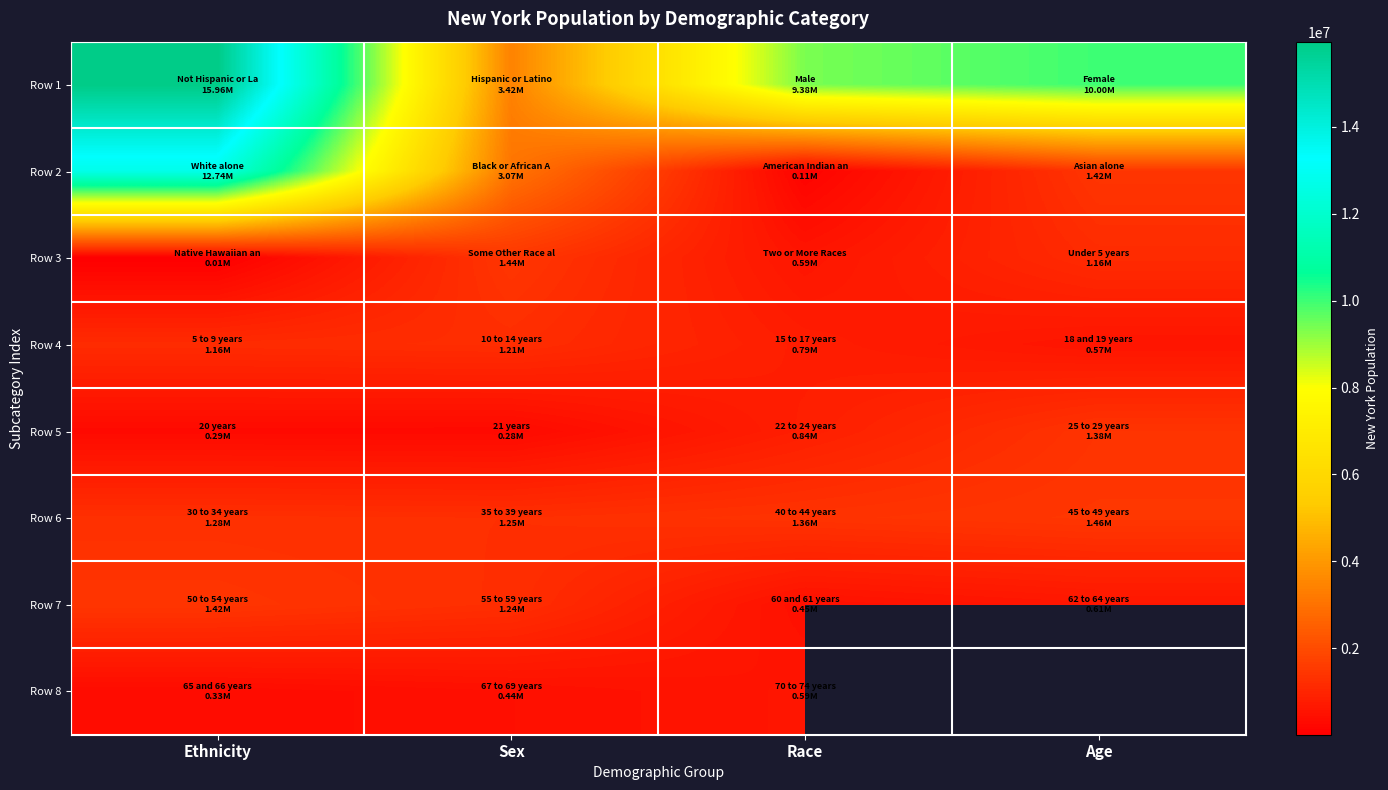

Which has a higher value, Race or Ethnicity?

Ethnicity